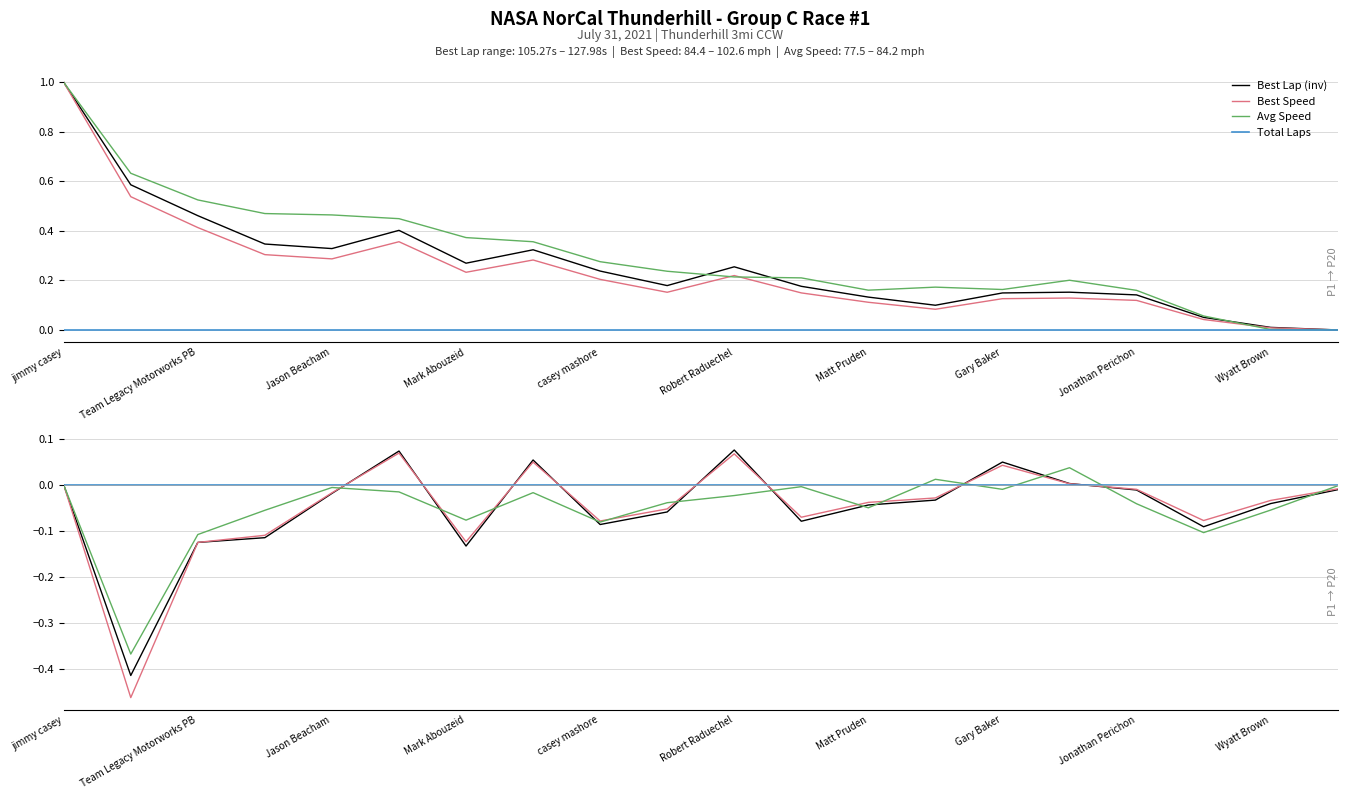

What is the spread (max minus min) of values at Tom Boyd?

0.1